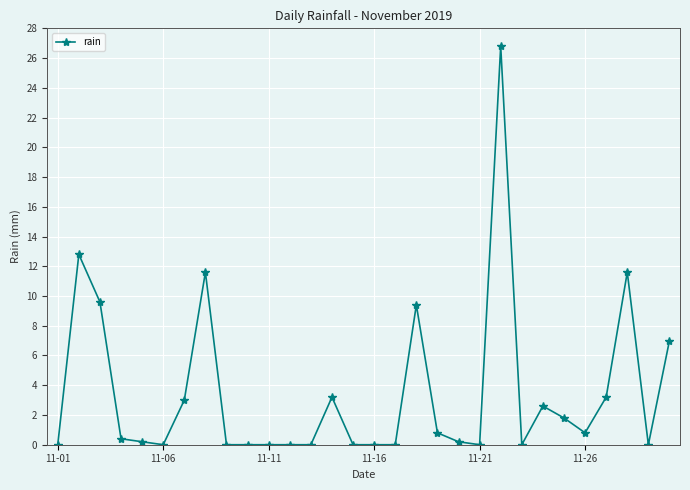

Does the chart display data point markers on the line(s)?

Yes